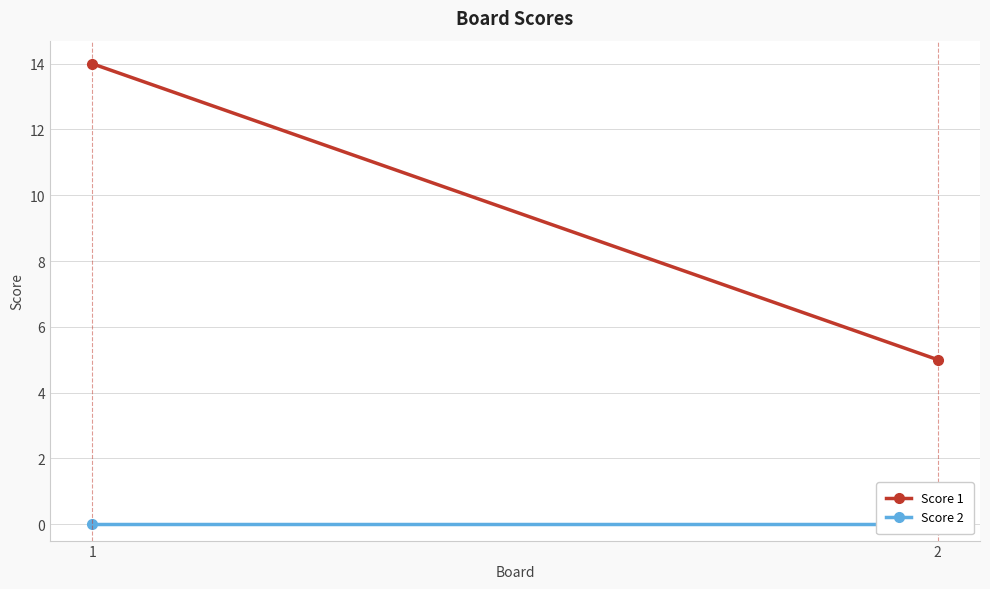

Which has a higher value, 1 or 2?

1